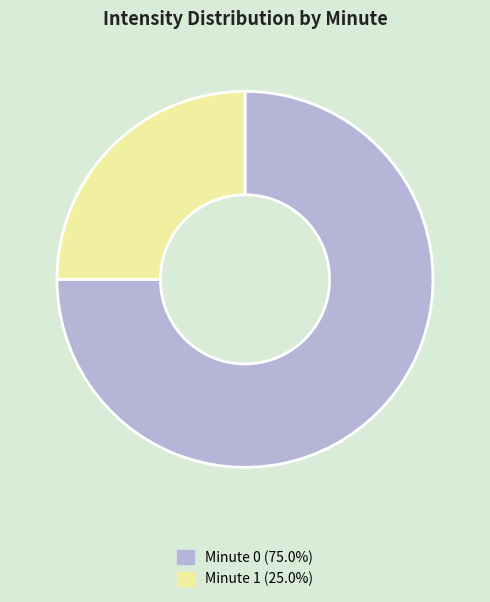

Does any single category account for the majority?

Yes